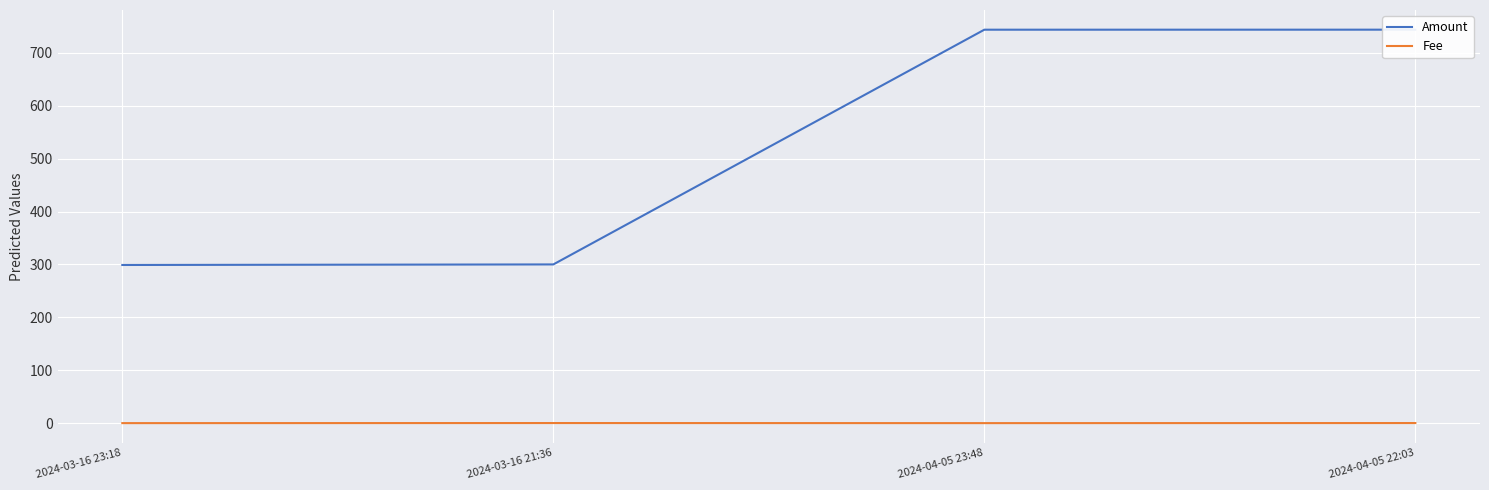

At which category is the sum across all series the highest?

2024-04-05 22:03